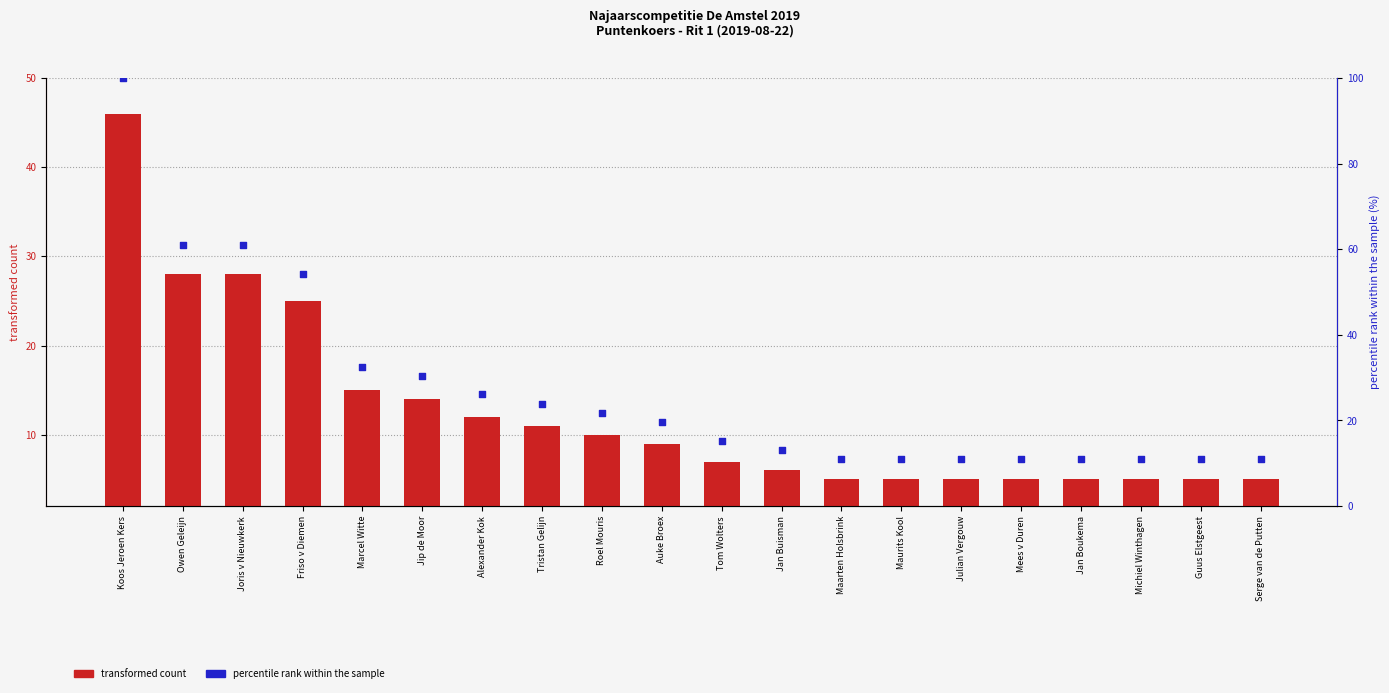

Which series has the widest spread of Y values?

percentile rank within the sample